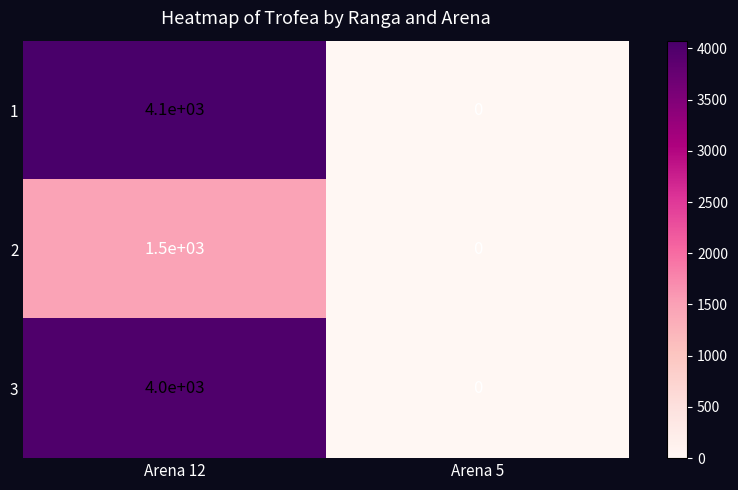

Rank the series by their maximum value, from lowest to highest.

2, 3, 1